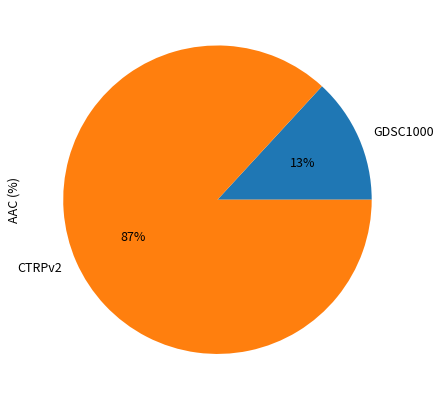

Rank the categories by value from lowest to highest.

GDSC1000, CTRPv2